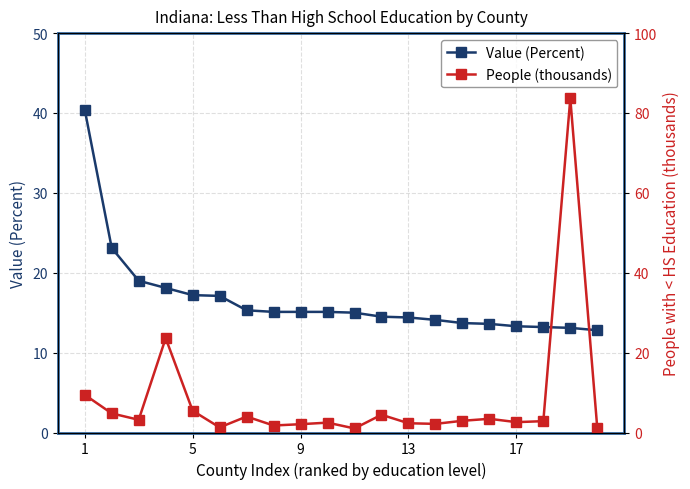

True or false: People (thousands) has more than 2 points higher than both neighbors.

True